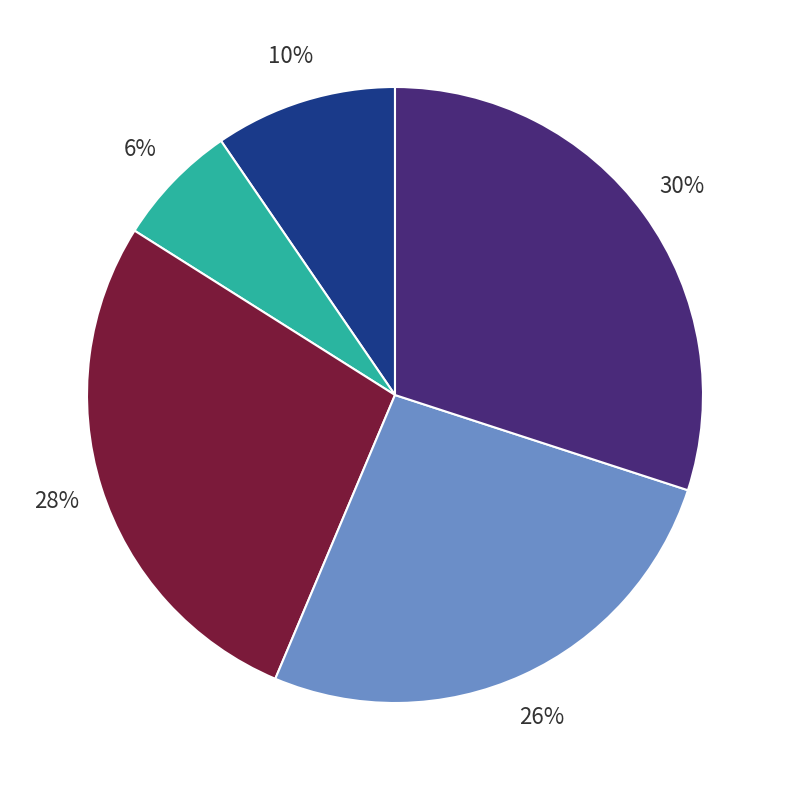

Is there any slice that represents more than half of the pie?

No